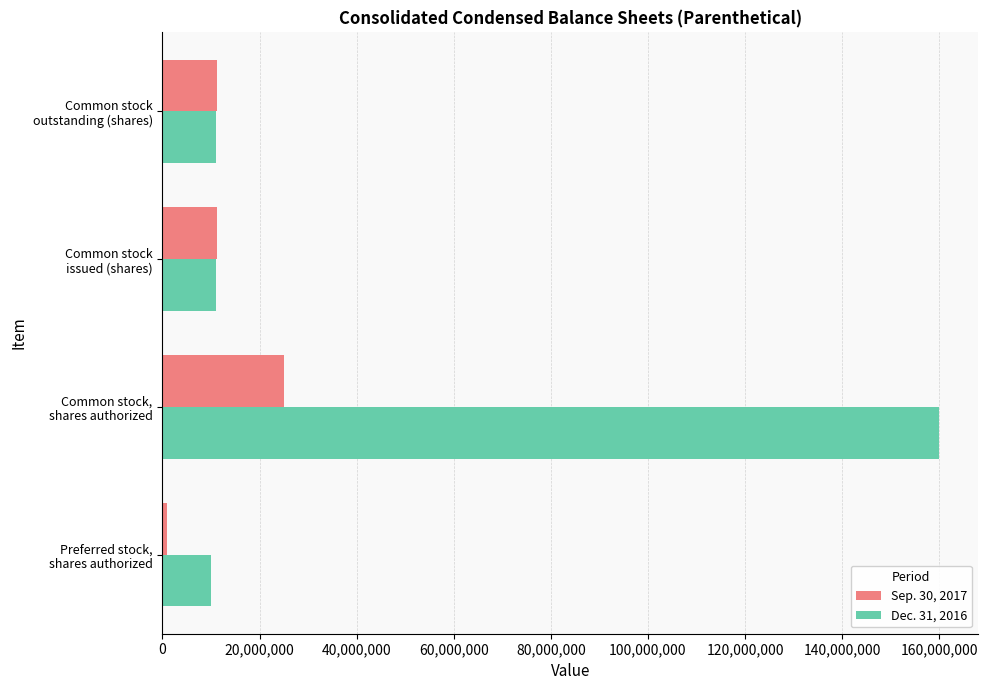

Which series has the widest spread of values?

Dec. 31, 2016